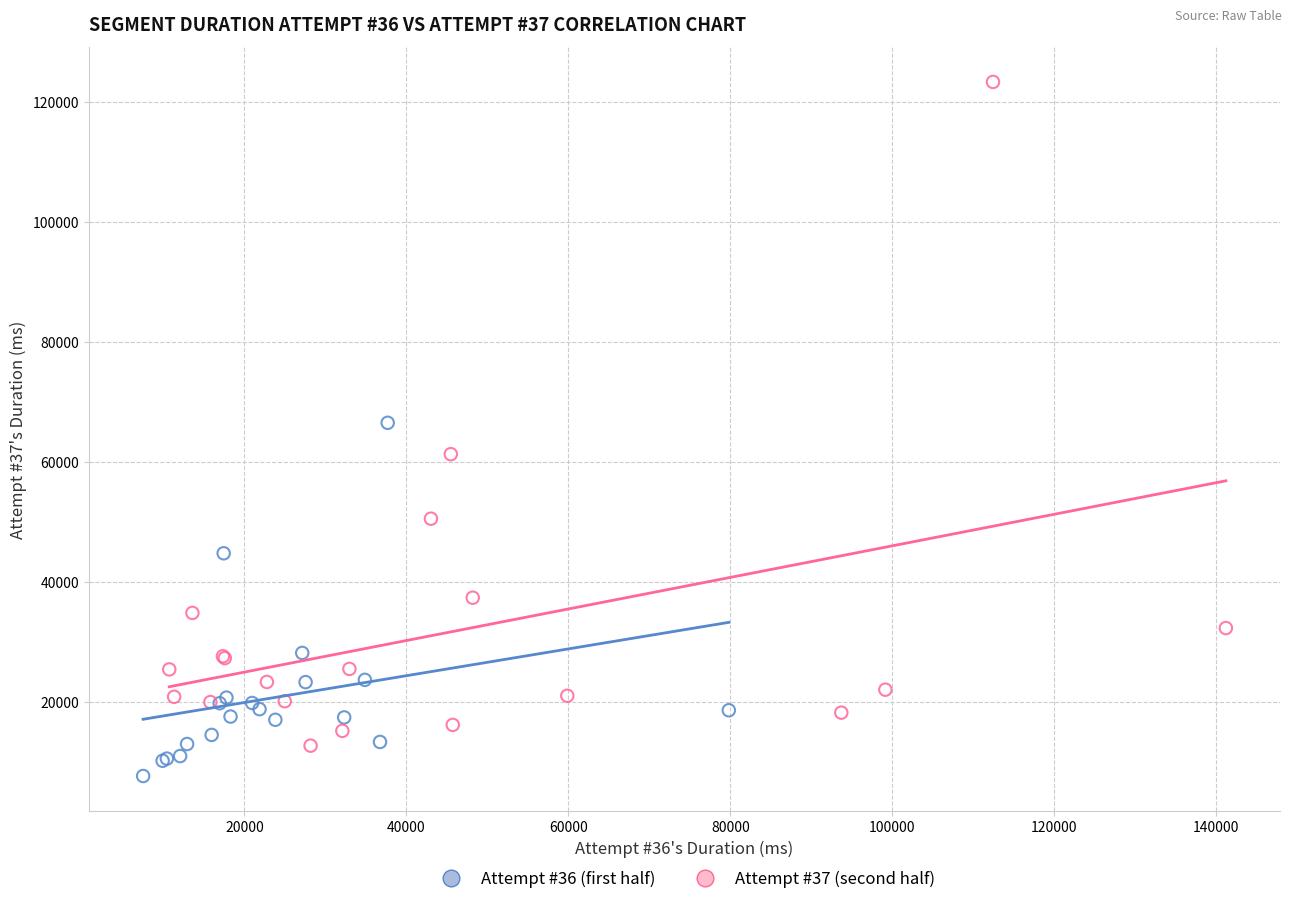

Which series has the largest Y range (max minus min)?

Attempt #37 (second half)